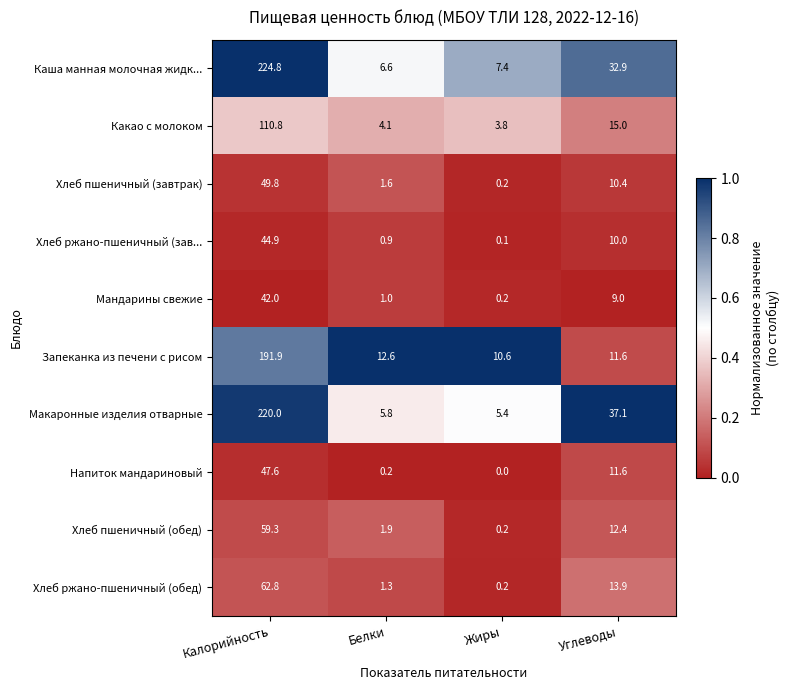

At how many categories does at least one series exceed 0?

4